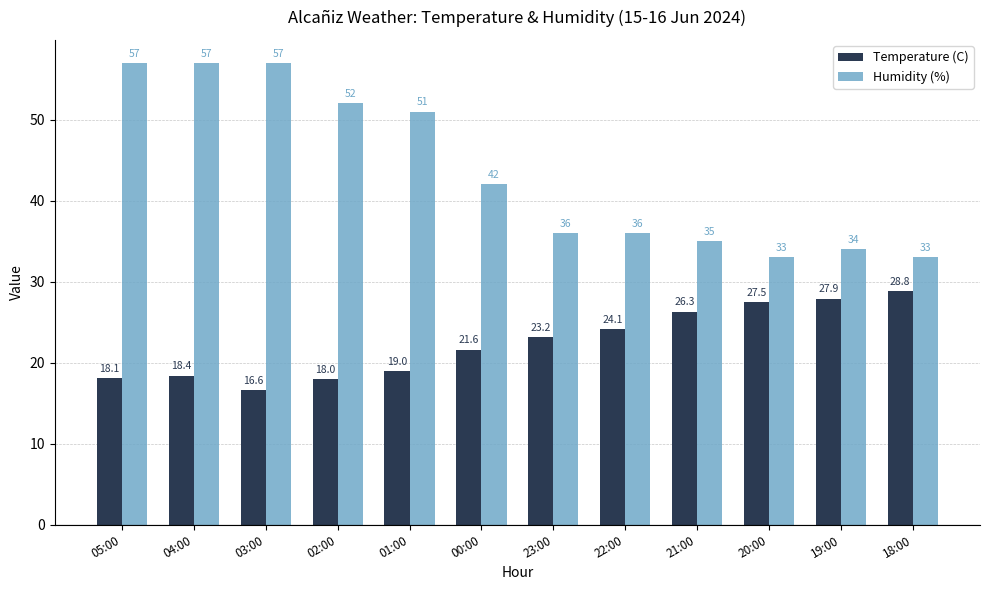

At which category does the chart reach its minimum across all series?

03:00